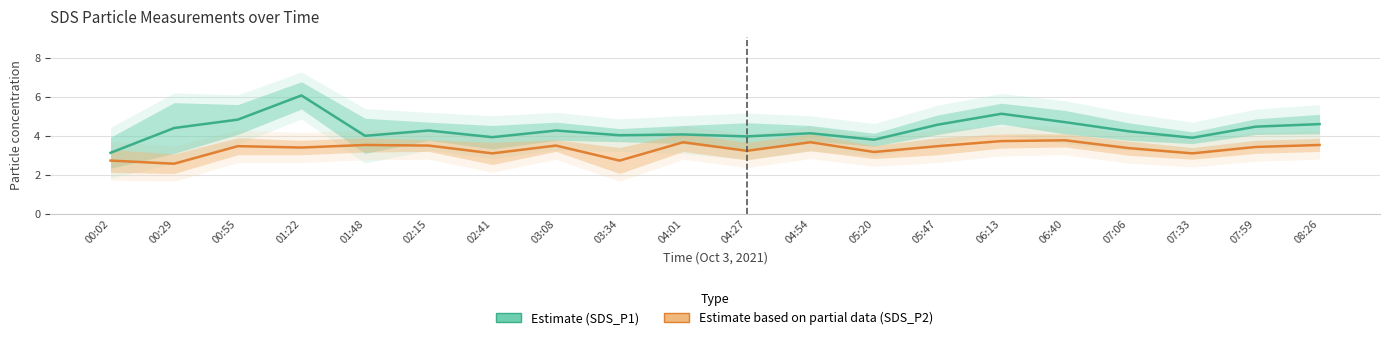

What is the sum of the Estimate (SDS_P1) values at 00:02 and 04:01?

7.2